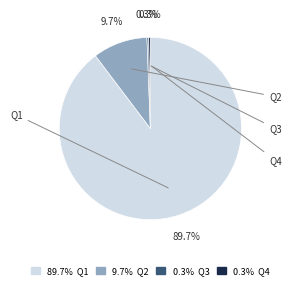

Does any single category account for the majority?

Yes